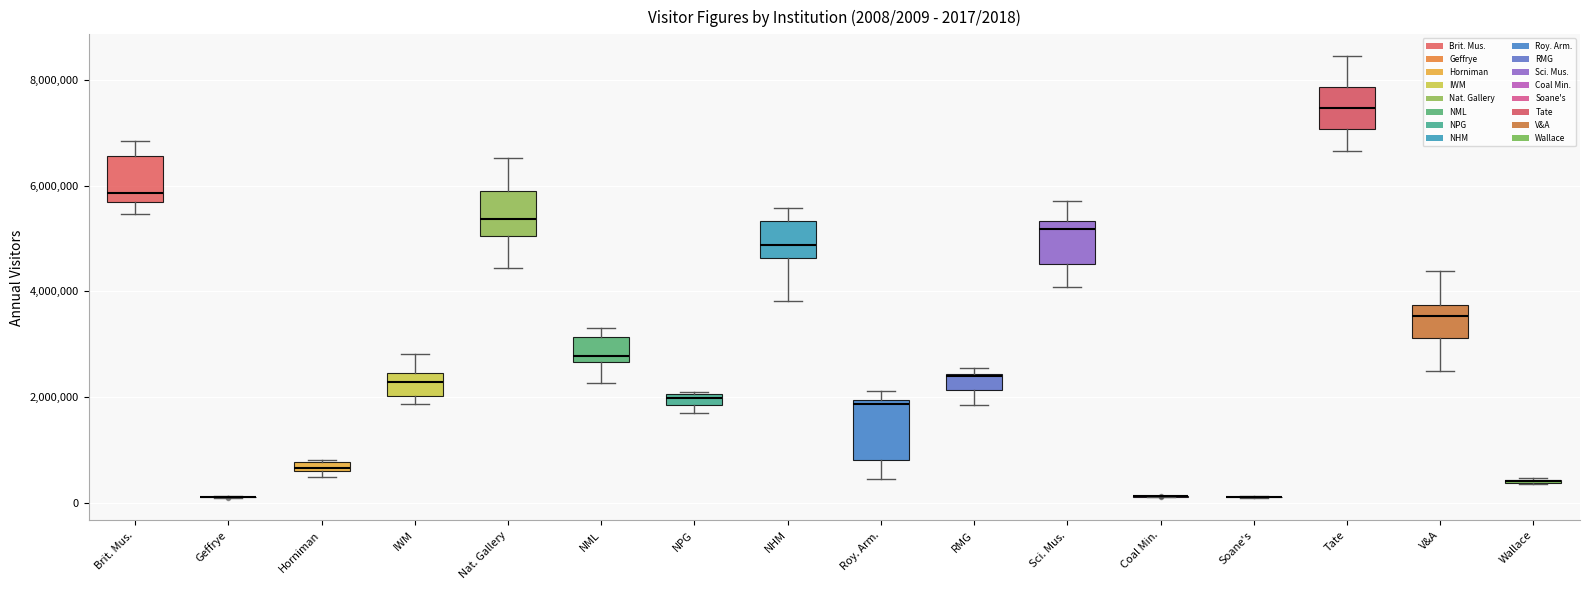

Which box is the tallest, from its lower edge to its upper edge?

Roy. Arm.